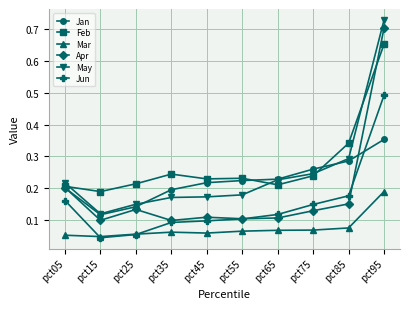

At which label is Jun closest to 0?

pct15